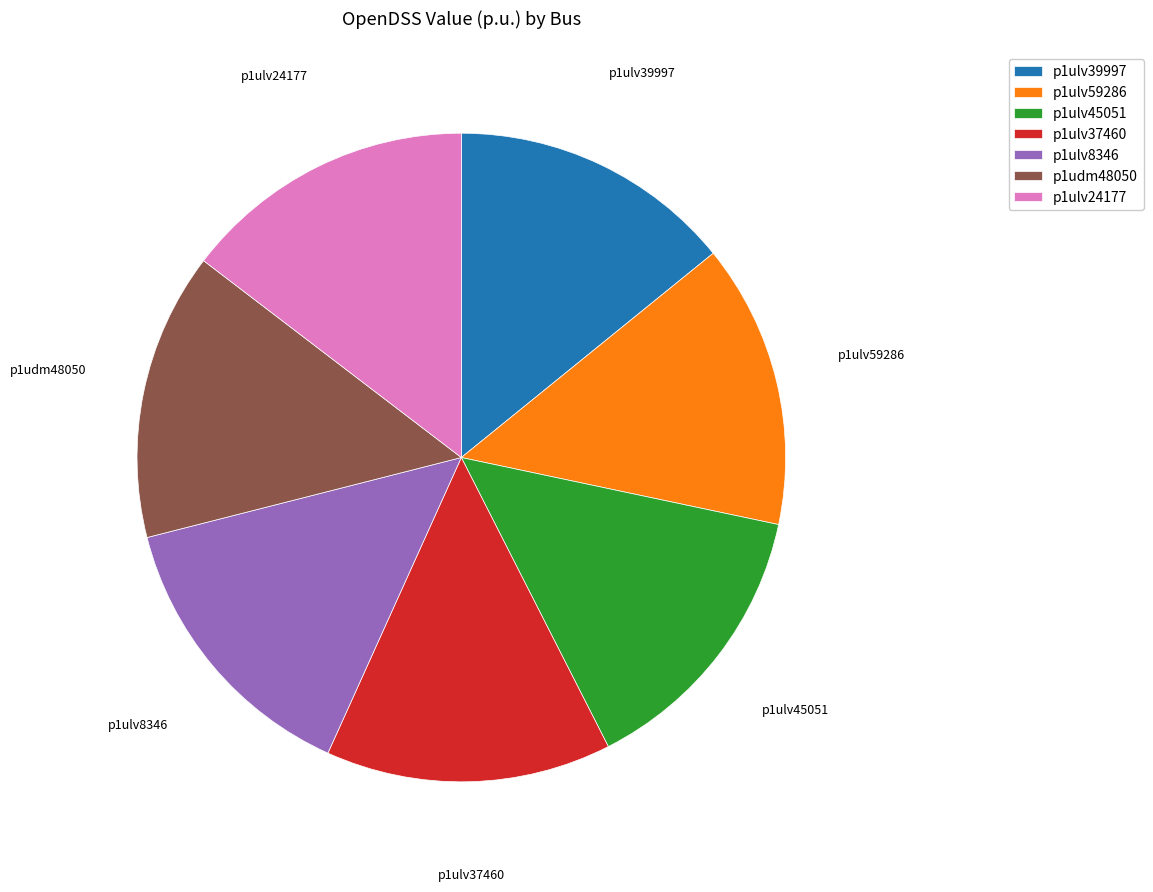

Combined, do p1ulv24177 and p1ulv39997 account for over 50%?

No